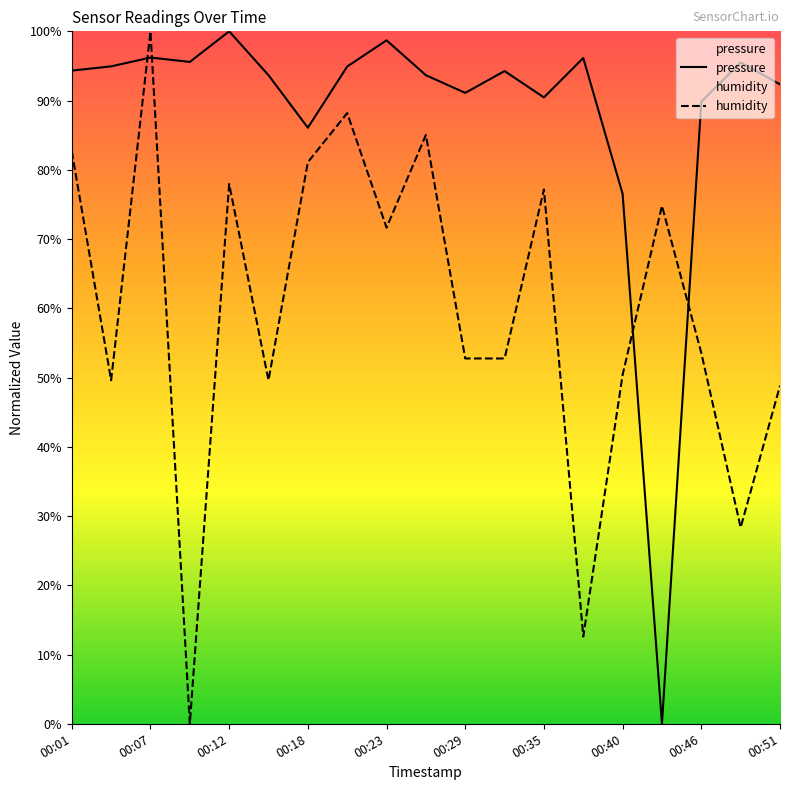

Which series has the widest spread of values?

pressure